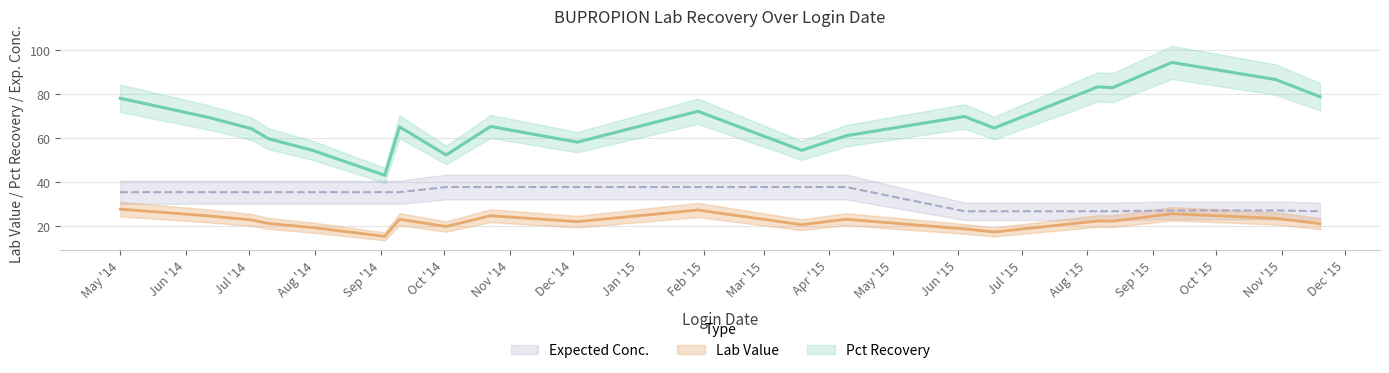

Reading right to left, what are all the values shown in this chart?

Pct Recovery: 78.8	86.7	94.4	83.0	83.3	64.6	69.8	61.0	54.4	72.2	58.1	65.3	52.3	65.1	43.0	54.4	59.7	64.3	69.3	78.1
Lab Value: 21.0	23.4	25.5	22.1	22.2	17.2	18.6	23.0	20.5	27.2	21.9	24.6	19.7	23.0	15.2	19.2	21.1	22.7	24.5	27.6
Expected Conc.: 26.6	27.0	27.0	26.6	26.6	26.6	26.6	37.7	37.7	37.7	37.7	37.7	37.7	35.3	35.3	35.3	35.3	35.3	35.3	35.3